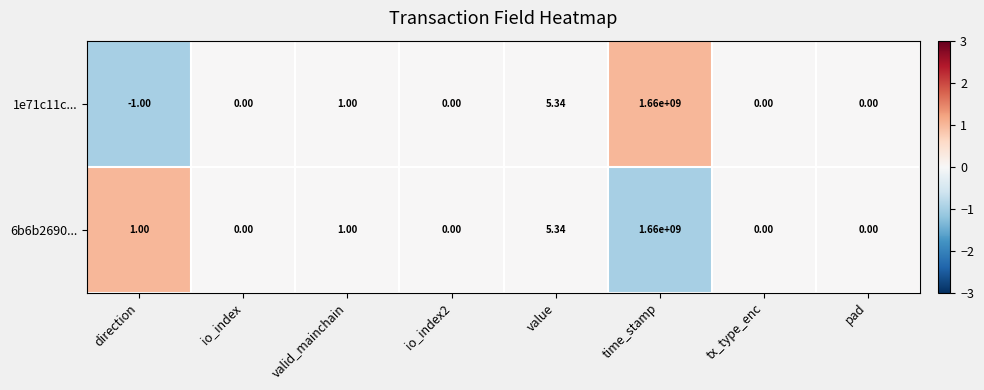

At which category is the sum across all series the highest?

time_stamp